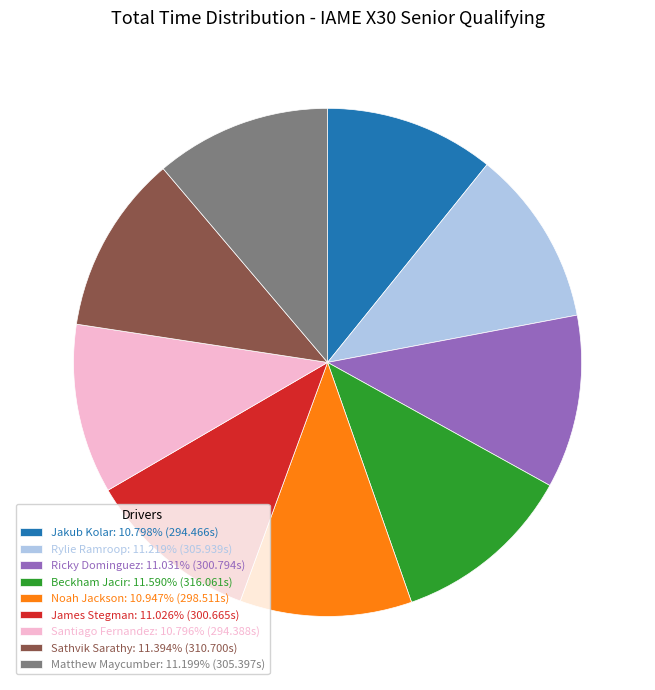

True or false: Sathvik Sarathy accounts for 23% of the total.

False